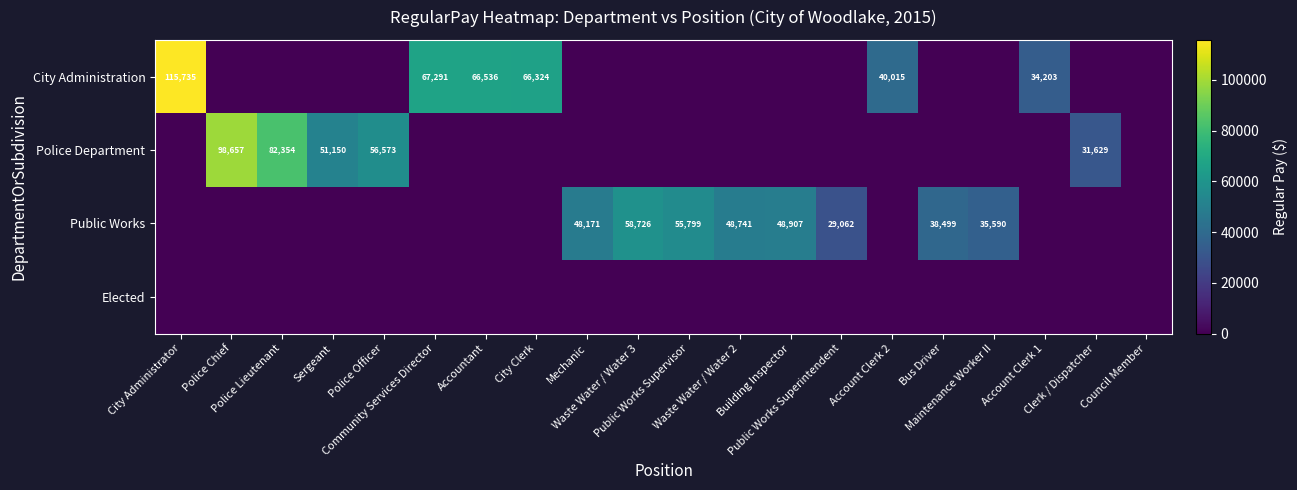

Count the Police Department values in the range 0 to 31629.

16